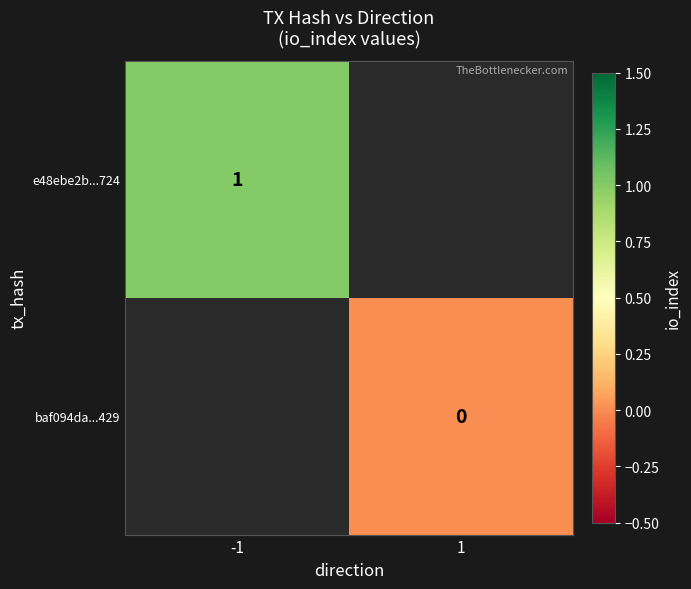

The e48ebe2b...724 series shows 1 at -1. True or false?

True